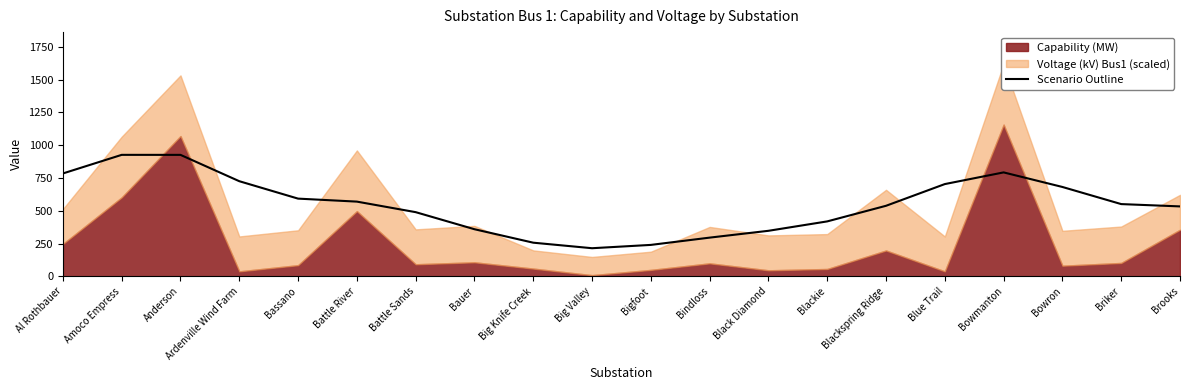

Approximately how many times larger is the value at Blackie compared to Battle River?

0.7